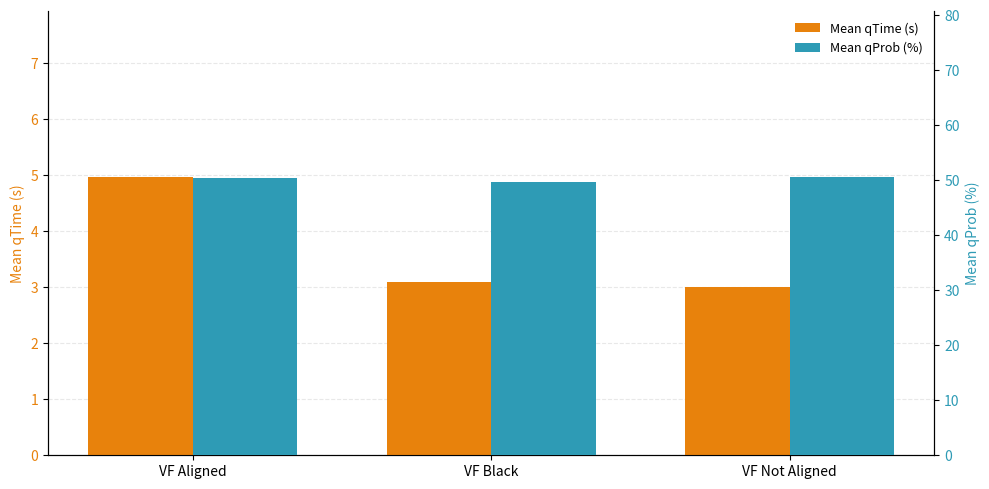

At how many categories does at least one series exceed 41?

3